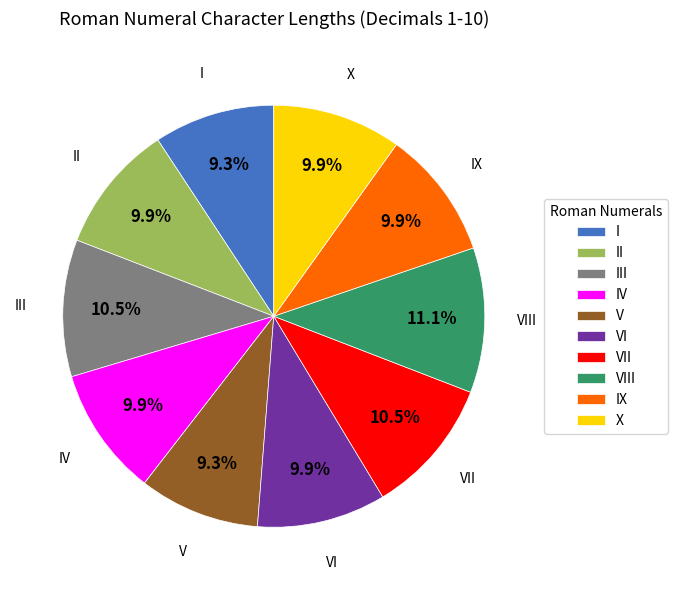

Which category has the biggest portion of the pie?

VIII